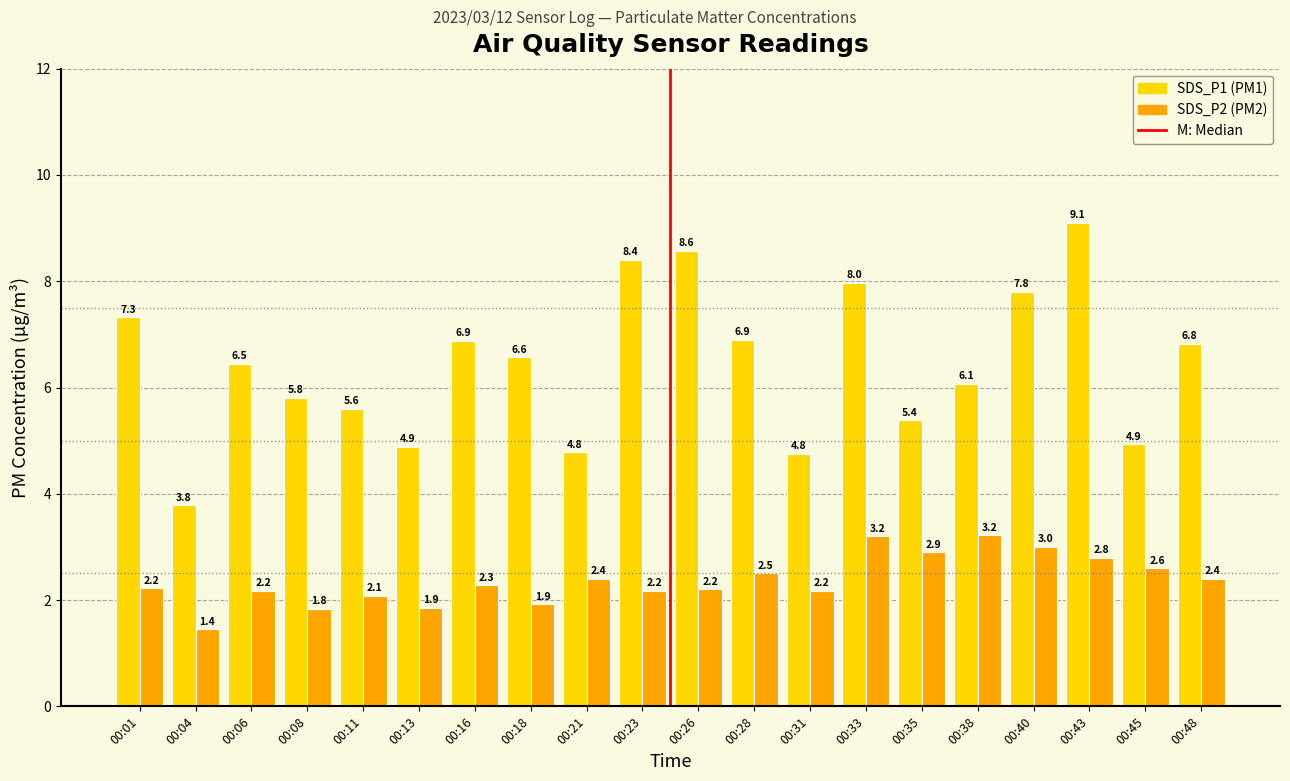

Which label corresponds to the smallest value in the chart?

00:04